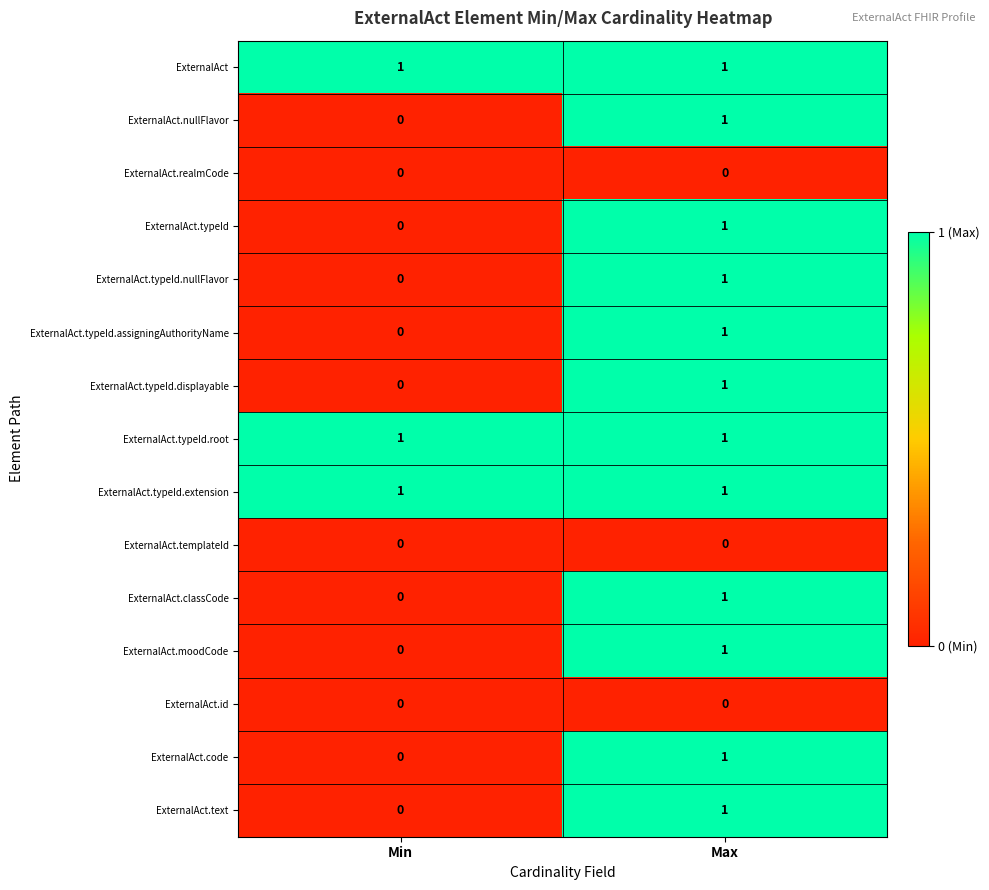

Where is ExternalAct.moodCode nearest to the value 0?

Min